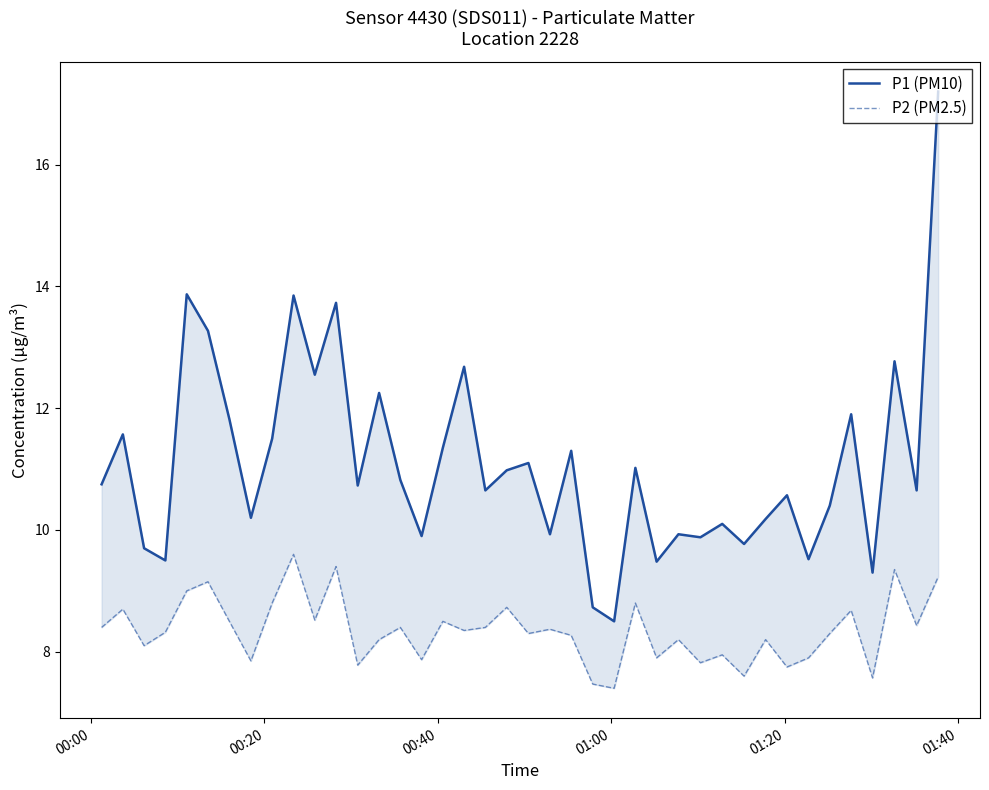

What is the difference between the maximum and second lowest values in the P1 (PM10) series?

8.5